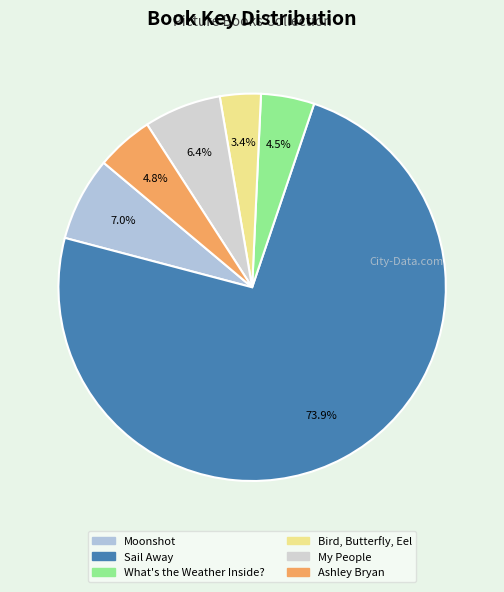

Is Moonshot the majority of the pie?

No